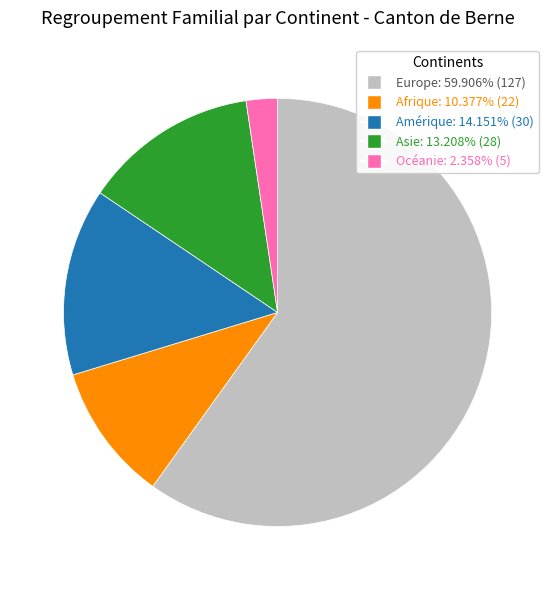

True or false: Europe accounts for 60% of the total.

True